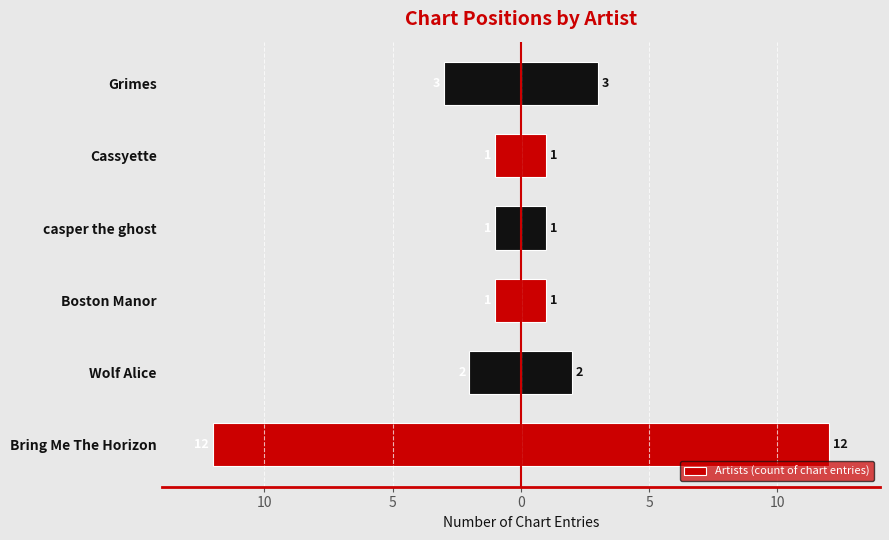

Are the bars grouped side by side (vs. stacked)?

No